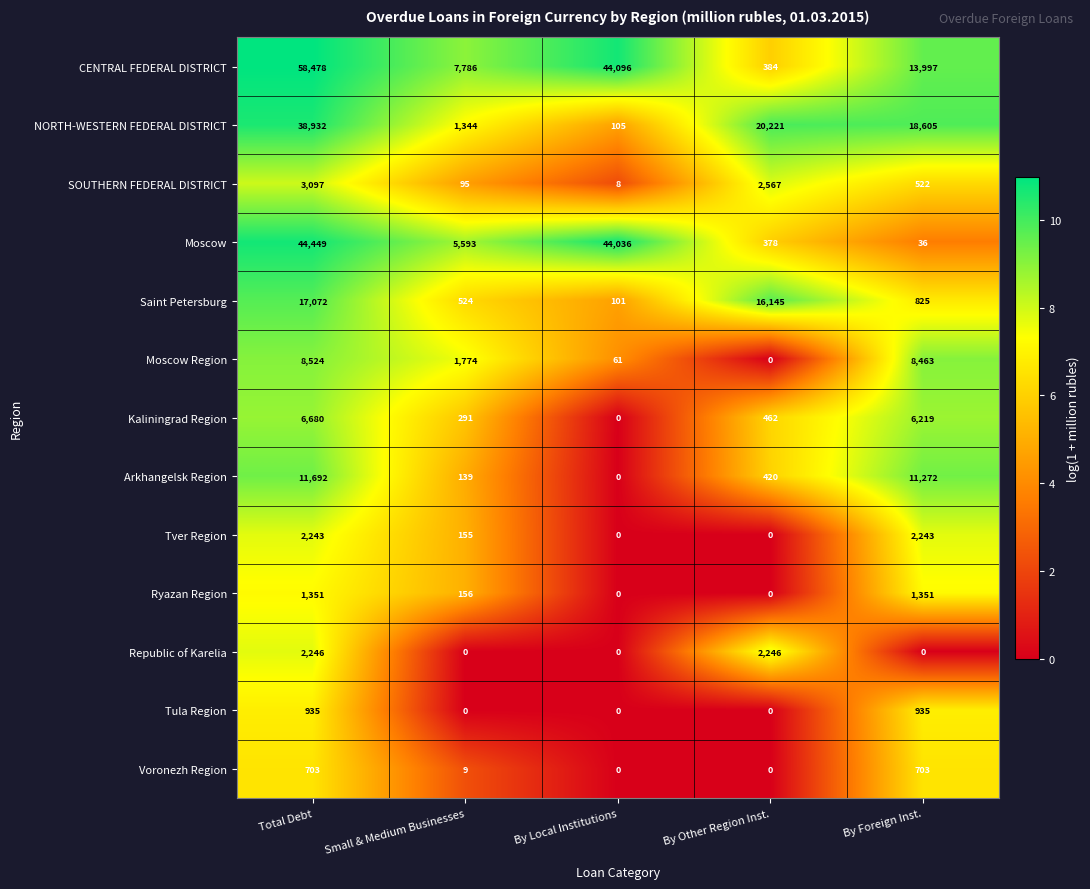

At which category does the chart reach its peak across all series?

Total Debt